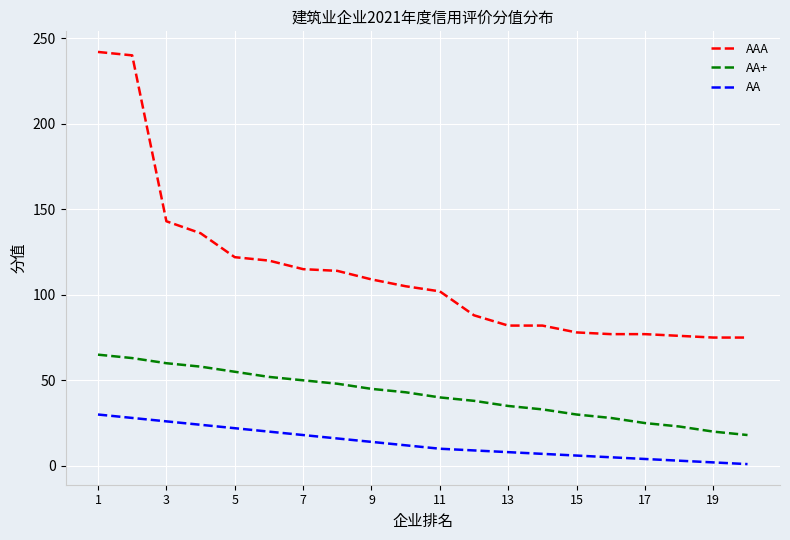

What is the minimum value for AA+?

18